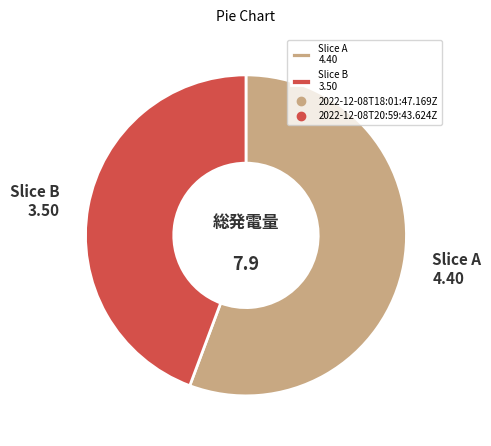

Which has a higher value, Slice B 3.50 or Slice A 4.40?

Slice A 4.40